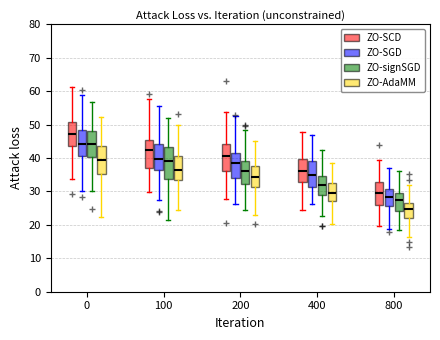

Reading left to right, read every box against the y-axis: the position of its median line, the range the box covers, and the ends of its whiskers. The values are not printed on the chart, so give them approximately, as read against the axis.

0 (ZO-SCD): median 47, box 44 to 51, whiskers 34 to 61
0 (ZO-SGD): median 44, box 41 to 48, whiskers 30 to 59
0 (ZO-signSGD): median 44, box 40 to 48, whiskers 30 to 57
0 (ZO-AdaMM): median 39, box 35 to 44, whiskers 22 to 52
100 (ZO-SCD): median 43, box 37 to 45, whiskers 30 to 58
100 (ZO-SGD): median 40, box 36 to 44, whiskers 28 to 55
100 (ZO-signSGD): median 39, box 34 to 43, whiskers 21 to 52
100 (ZO-AdaMM): median 36, box 33 to 41, whiskers 25 to 50
200 (ZO-SCD): median 41, box 36 to 44, whiskers 28 to 54
200 (ZO-SGD): median 38, box 34 to 41, whiskers 26 to 53
200 (ZO-signSGD): median 36, box 32 to 39, whiskers 24 to 49
200 (ZO-AdaMM): median 34, box 31 to 38, whiskers 23 to 45
400 (ZO-SCD): median 36, box 33 to 40, whiskers 25 to 48
400 (ZO-SGD): median 35, box 31 to 39, whiskers 26 to 47
400 (ZO-signSGD): median 32, box 29 to 35, whiskers 23 to 42
400 (ZO-AdaMM): median 30, box 27 to 32, whiskers 20 to 39
800 (ZO-SCD): median 30, box 26 to 33, whiskers 20 to 39
800 (ZO-SGD): median 28, box 26 to 31, whiskers 19 to 37
800 (ZO-signSGD): median 27, box 24 to 30, whiskers 18 to 36
800 (ZO-AdaMM): median 25, box 22 to 27, whiskers 16 to 32